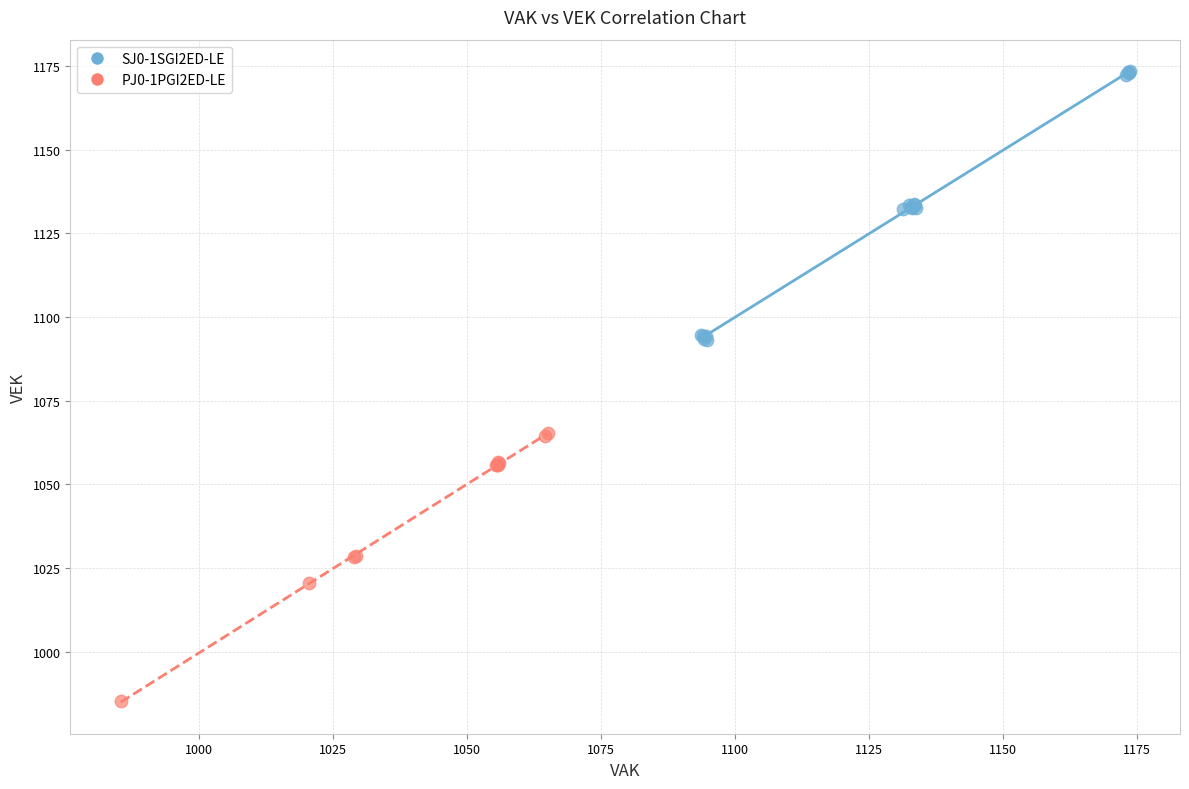

What are all the series names shown in the legend?

SJ0-1SGI2ED-LE, PJ0-1PGI2ED-LE